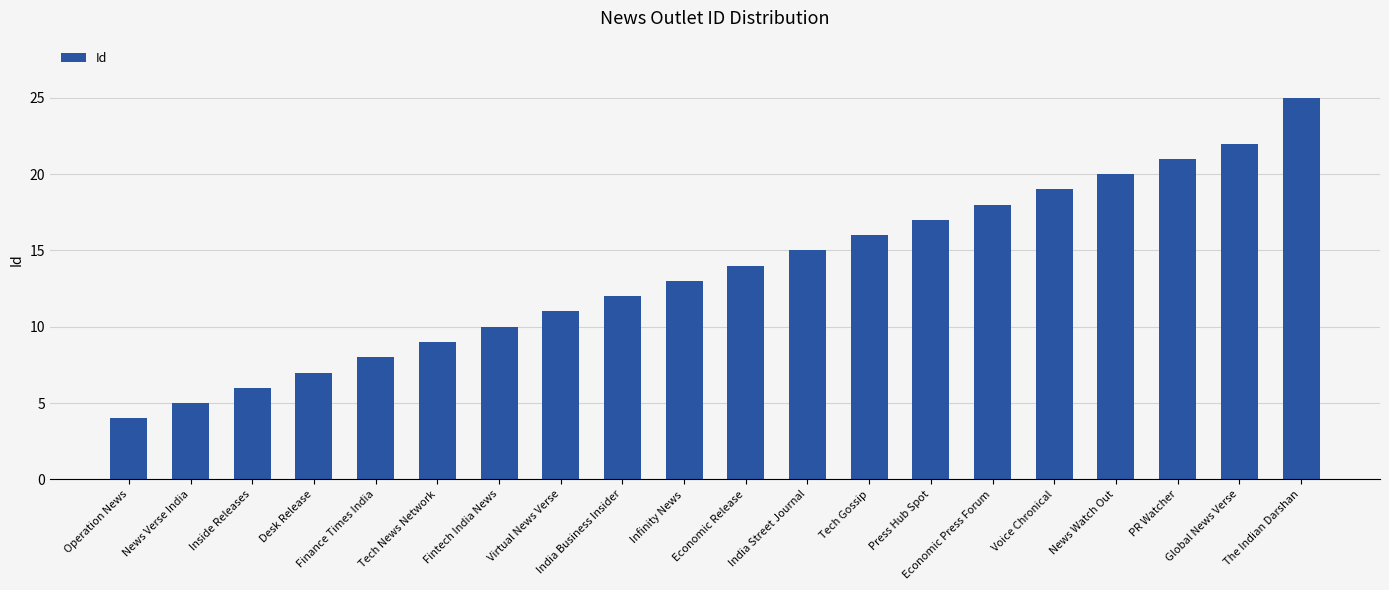

What is the value of the 19th bar from the left?

22